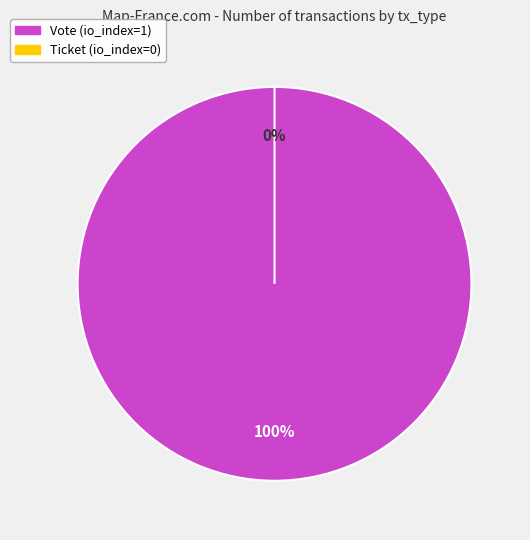

Is the sum of Ticket and Vote greater than half?

Yes